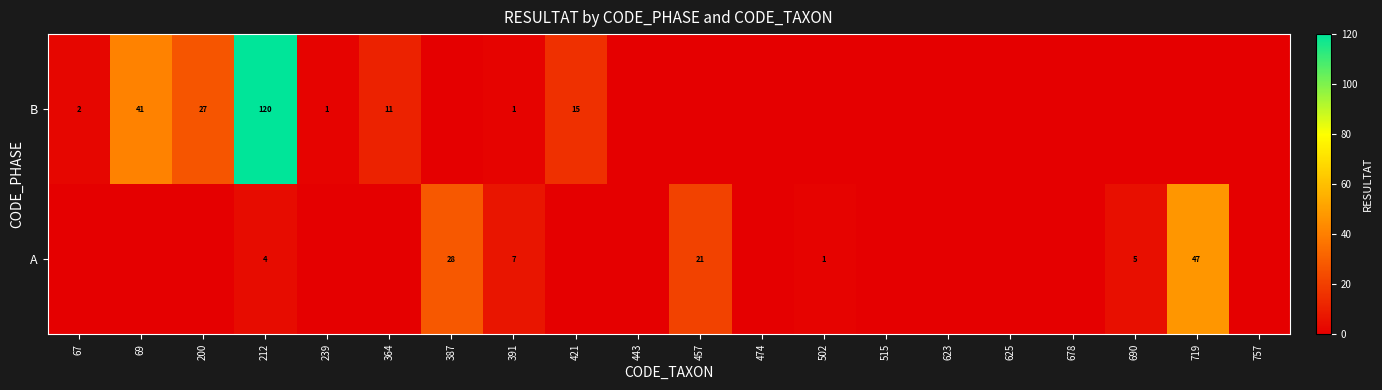

What is the spread (max minus min) of values at 391?

6